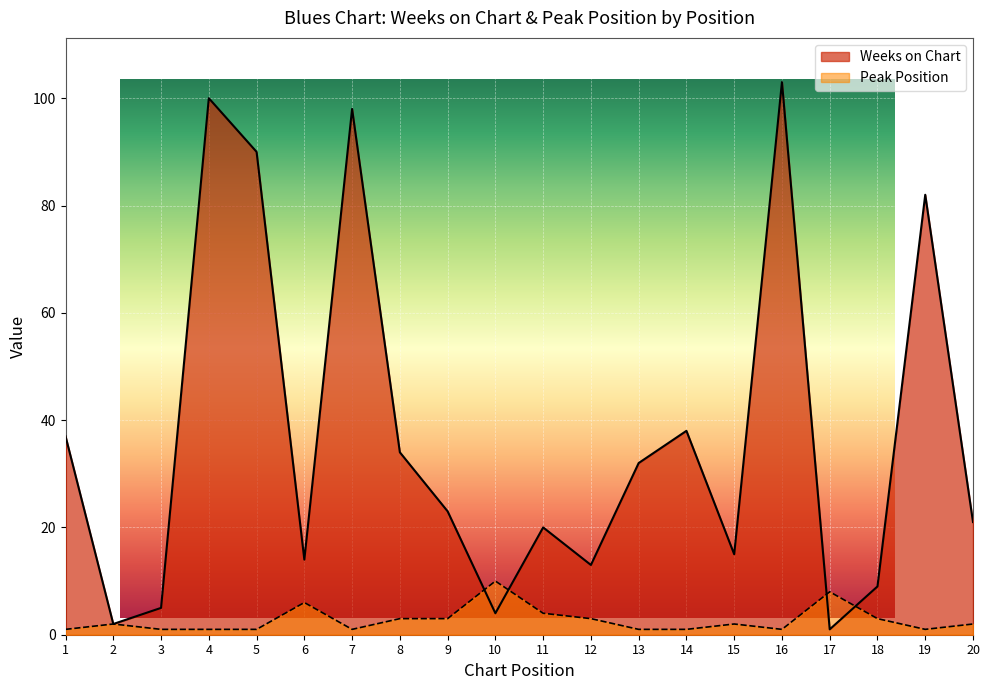

Is the value of Weeks on Chart at 12 greater than the value of Peak Position at 19?

Yes